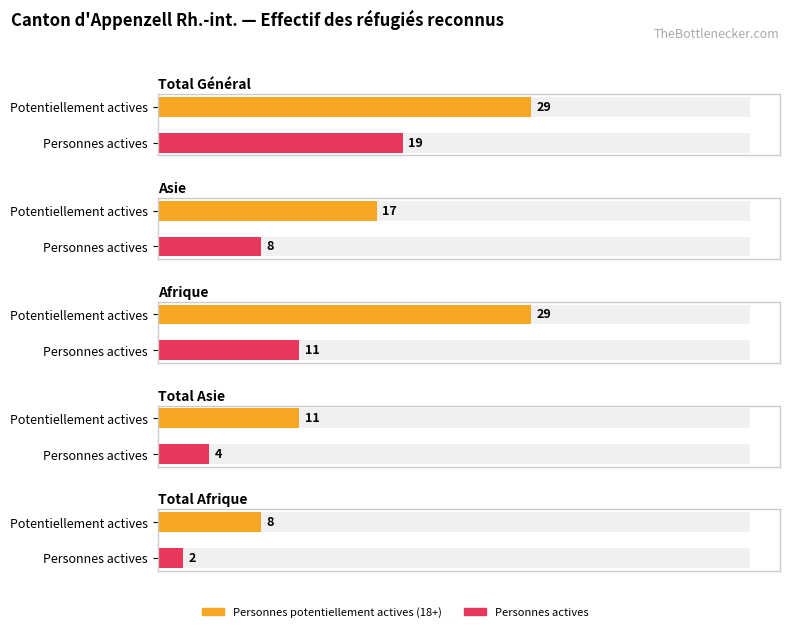

Rank the series at Total Asie from highest to lowest value.

Personnes potentiellement actives (18+), Personnes actives